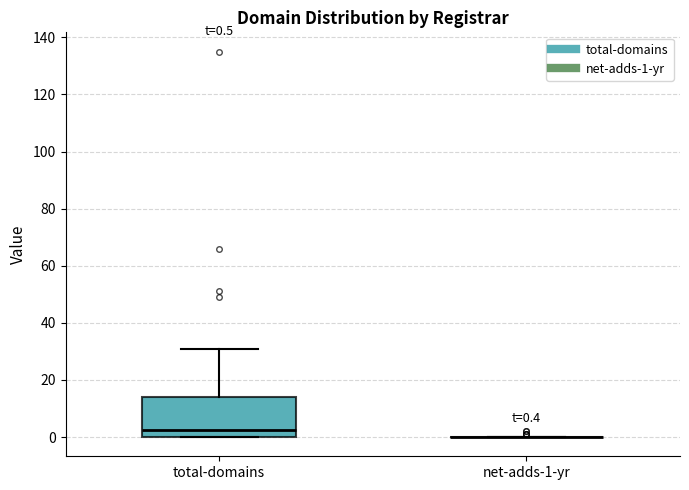

Comparing the boxes themselves (not the whiskers), which one is the tallest?

total-domains